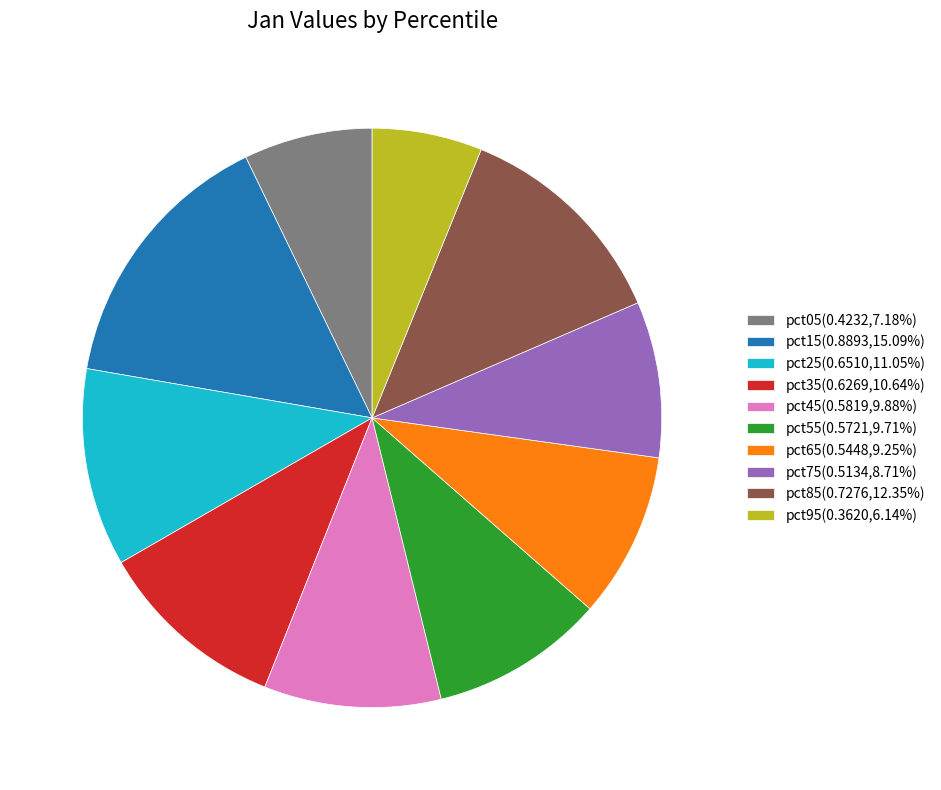

True or false: pct35 accounts for 4% of the total.

False